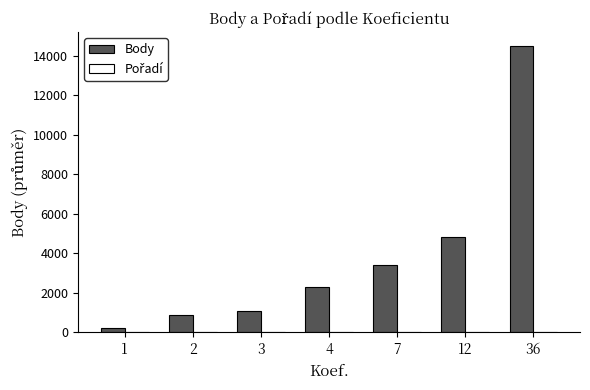

Which series changed the most between 3 and 7?

Body